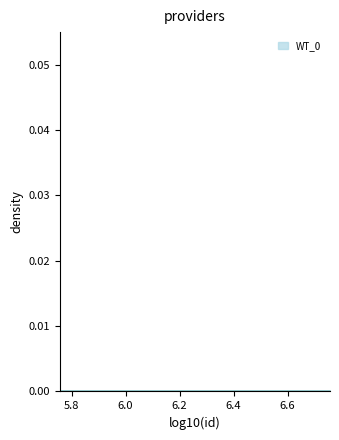

Is this an area chart (filled region under the line)?

No